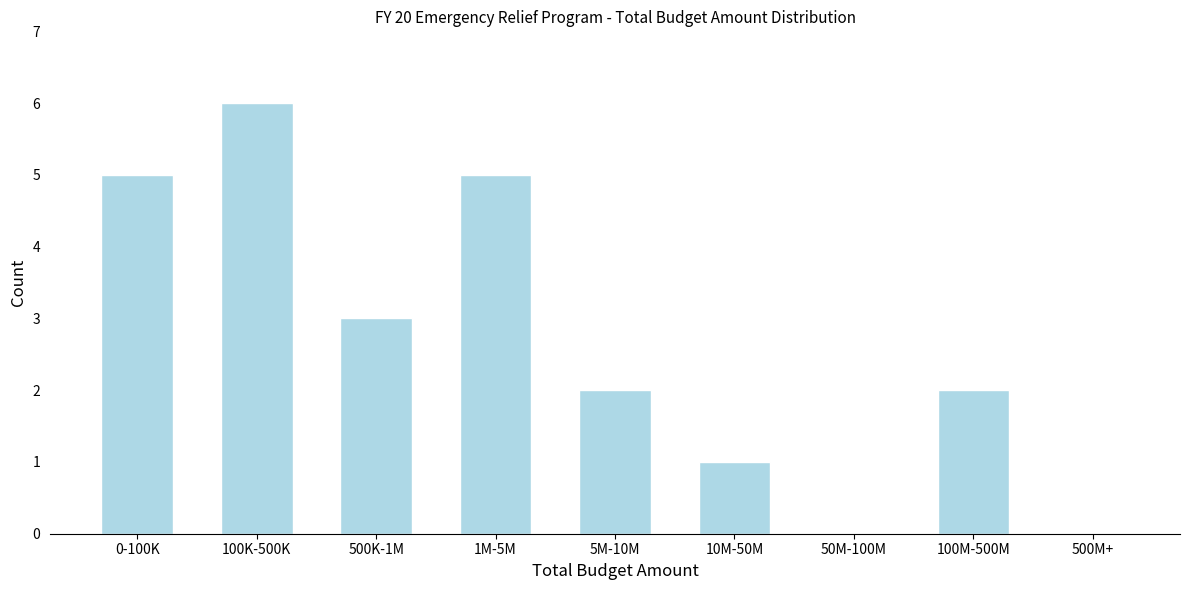

Reading left to right, extract all data points from this chart.

0-100K=5	100K-500K=6	500K-1M=3	1M-5M=5	5M-10M=2	10M-50M=1	50M-100M=0	100M-500M=2	500M+=0